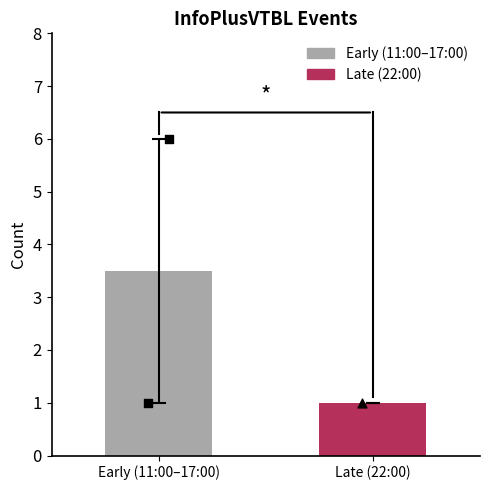

Between 17:00 and 22:00, which is larger?

17:00